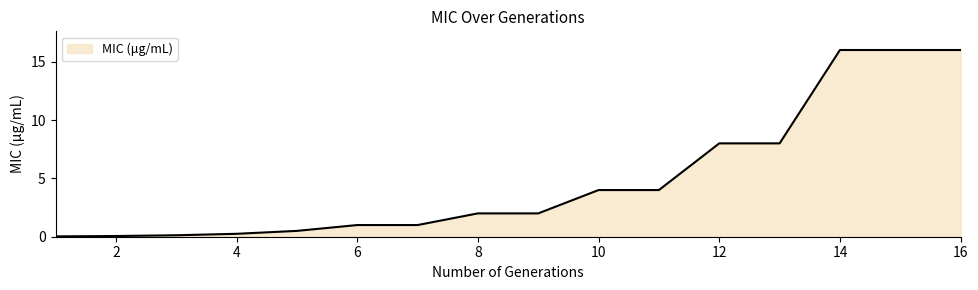

What is the maximum value shown in the chart?

16.0